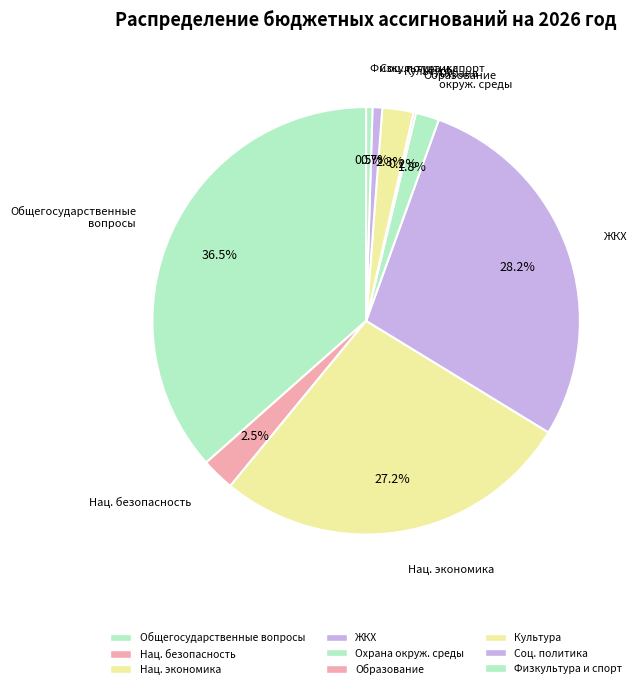

Which slice is the largest?

ОБЩЕГОСУДАРСТВЕННЫЕ ВОПРОСЫ